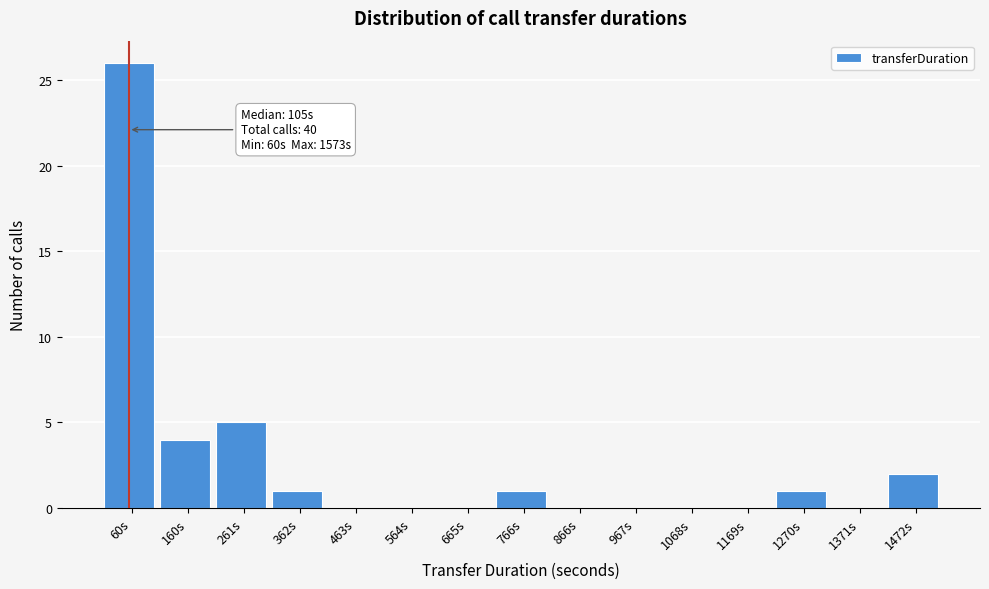

Reading left to right, extract all data points from this chart.

60s=26	160s=4	261s=5	362s=1	463s=0	564s=0	665s=0	766s=1	866s=0	967s=0	1068s=0	1169s=0	1270s=1	1371s=0	1472s=2